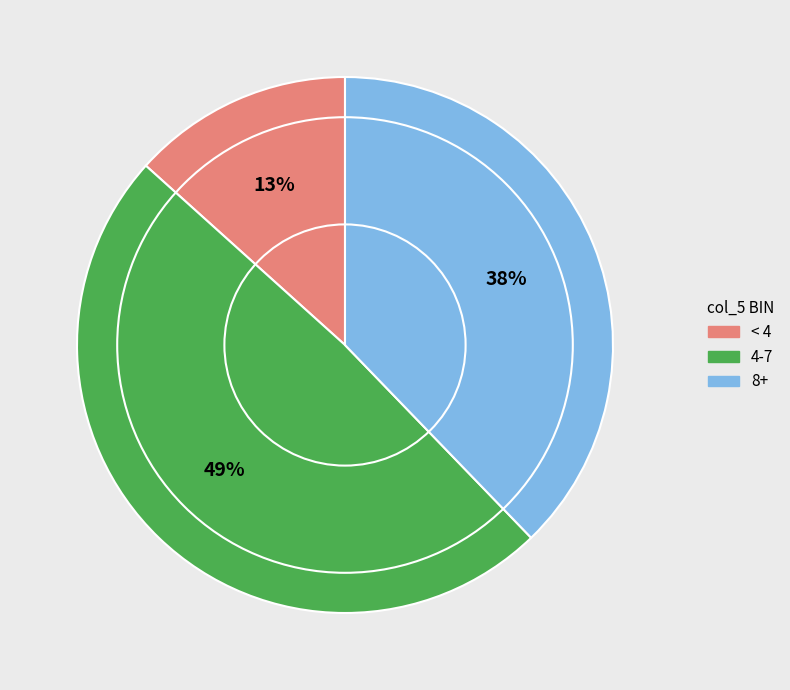

Is there a majority slice in this chart?

No